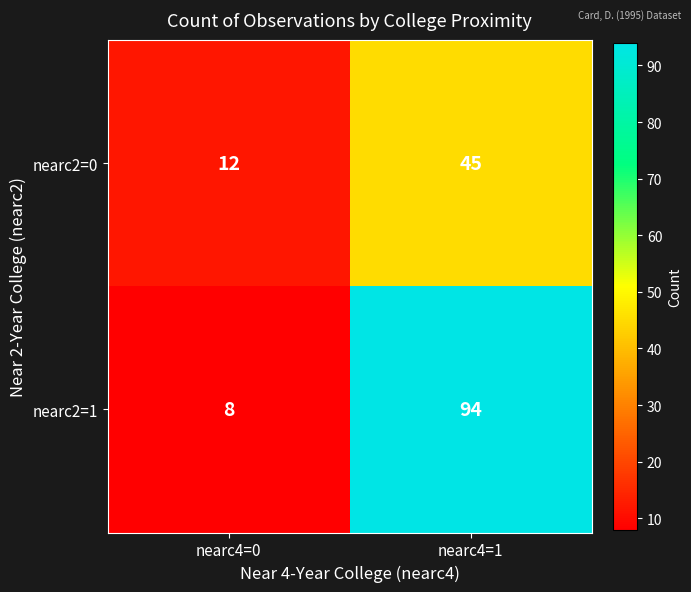

How many series are shown in this chart?

2